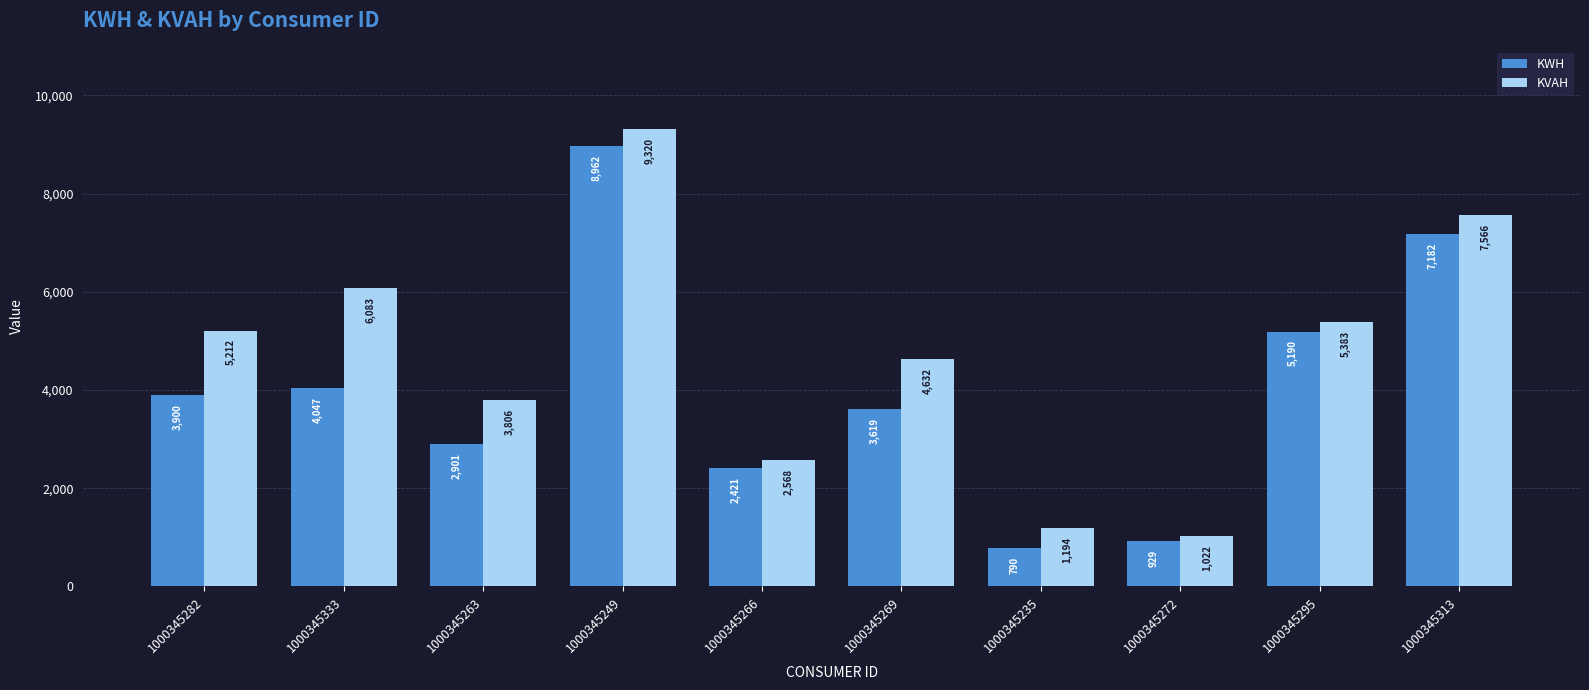

Is the value of KVAH at 1000345235 greater than the value of KWH at 1000345235?

Yes